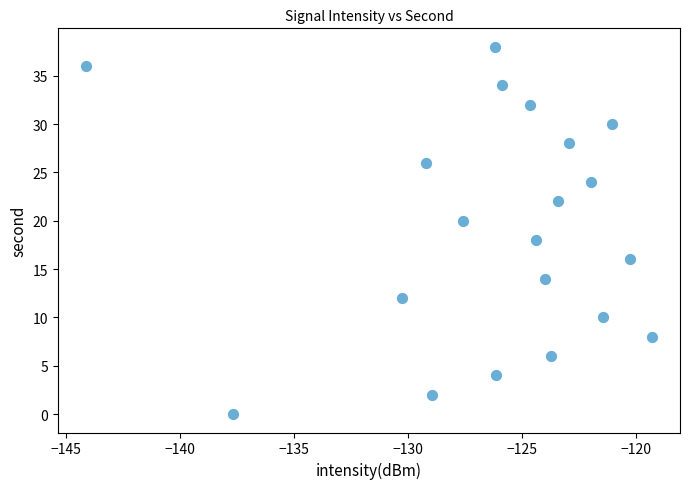

What is the range of Y values (max minus min)?

38